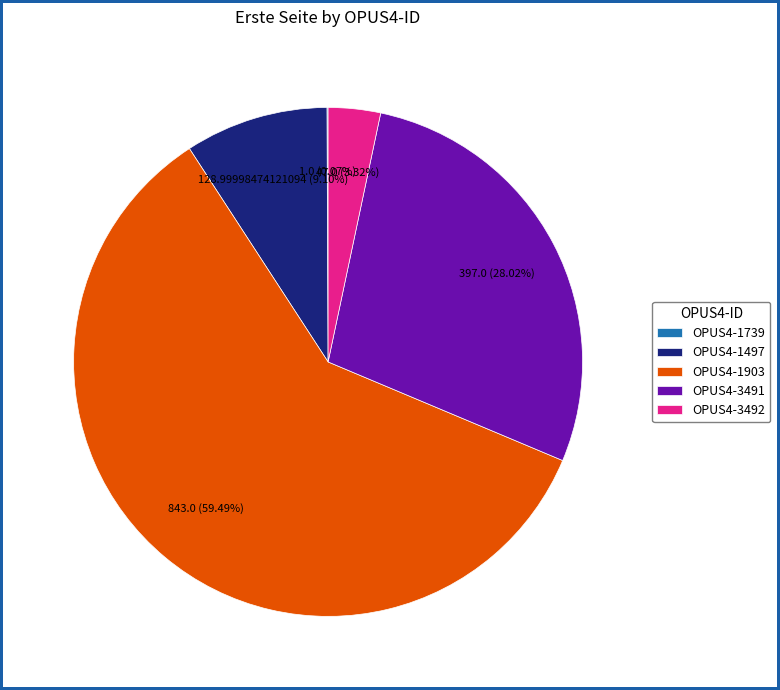

Is OPUS4-3491 the majority of the pie?

No